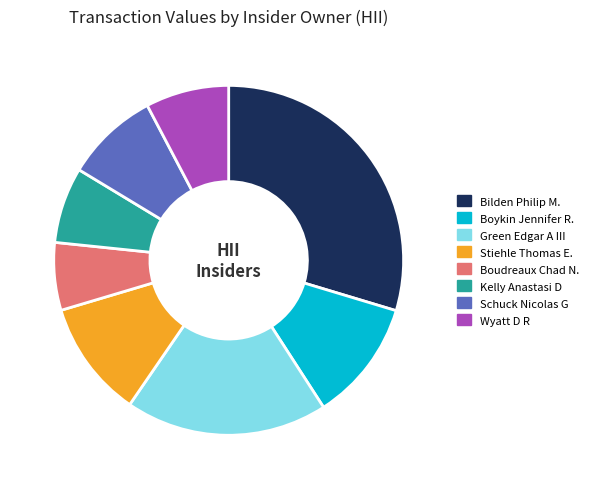

Which category has the smallest portion of the pie?

Boudreaux Chad N.